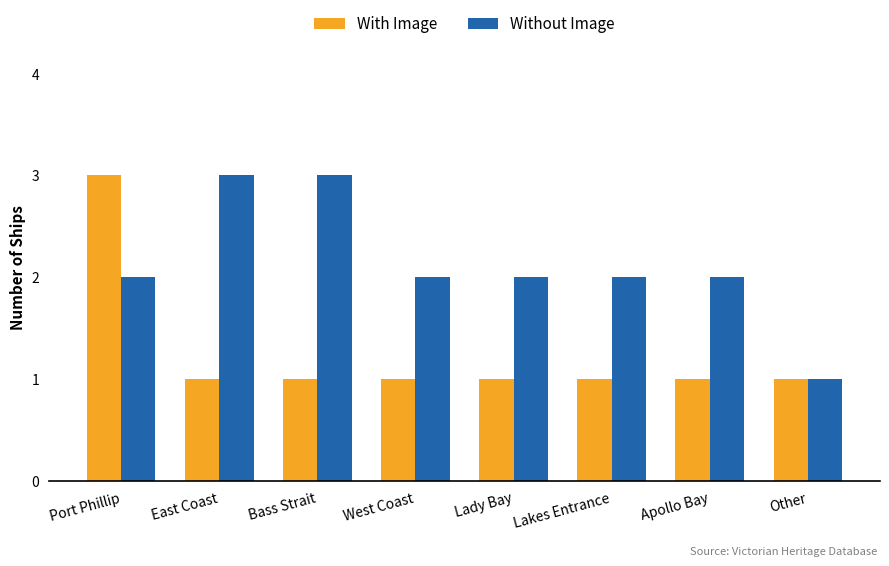

How many groups of bars are there?

8